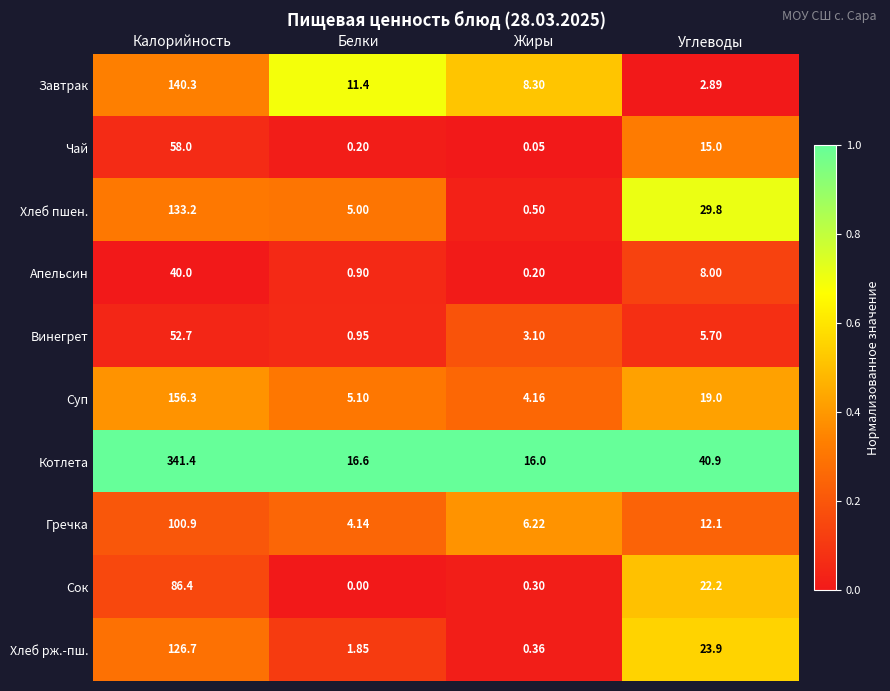

Which series has the largest total across all categories?

Котлета